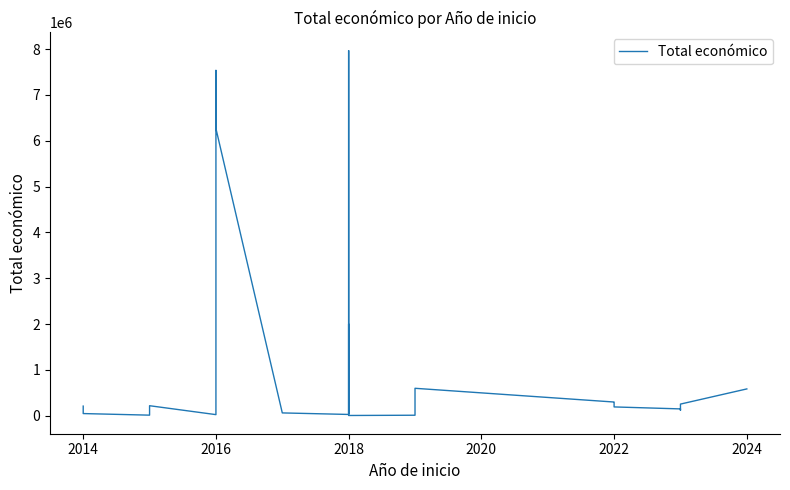

How many series are shown in this chart?

1